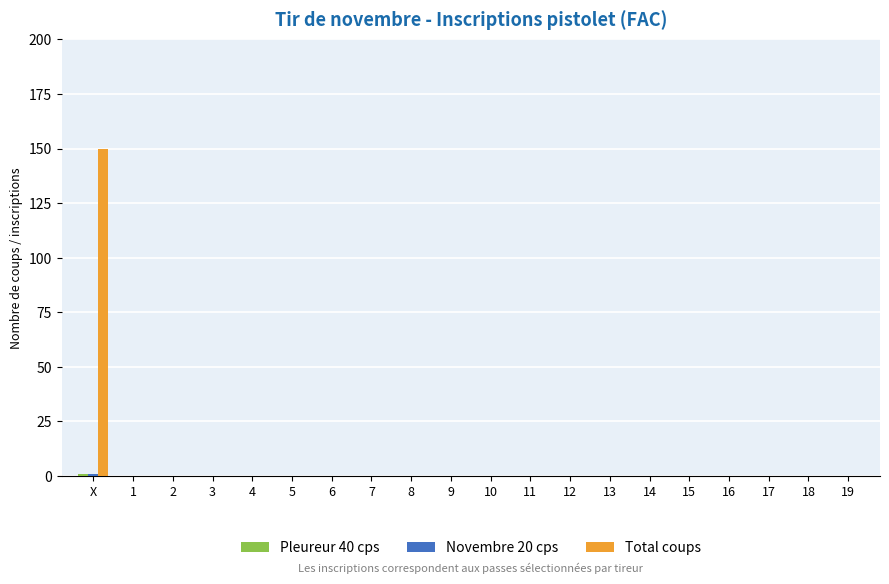

How many groups of bars are there?

20